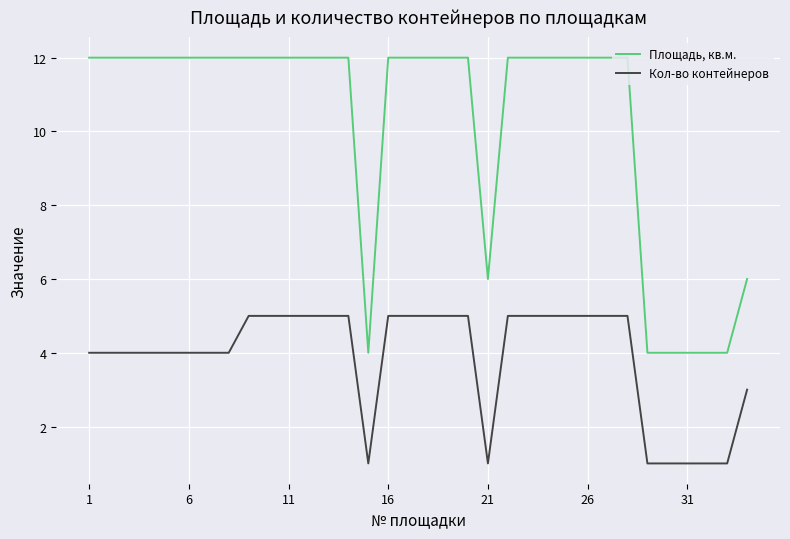

True or false: Кол-во контейнеров and Площадь, кв.м. cross at least once.

False